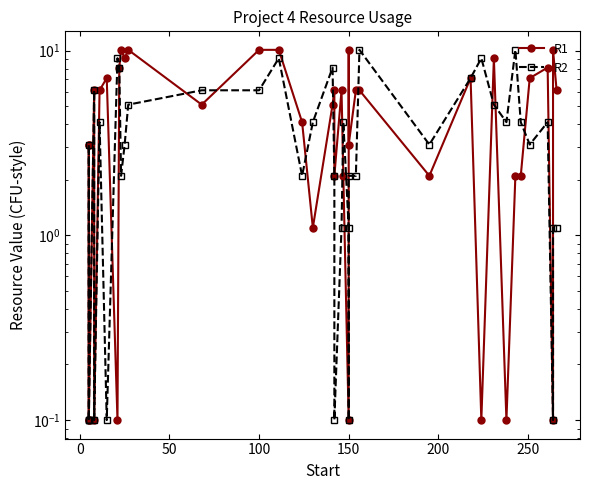

Is it true that R2 equals 9.2 at 13?

False